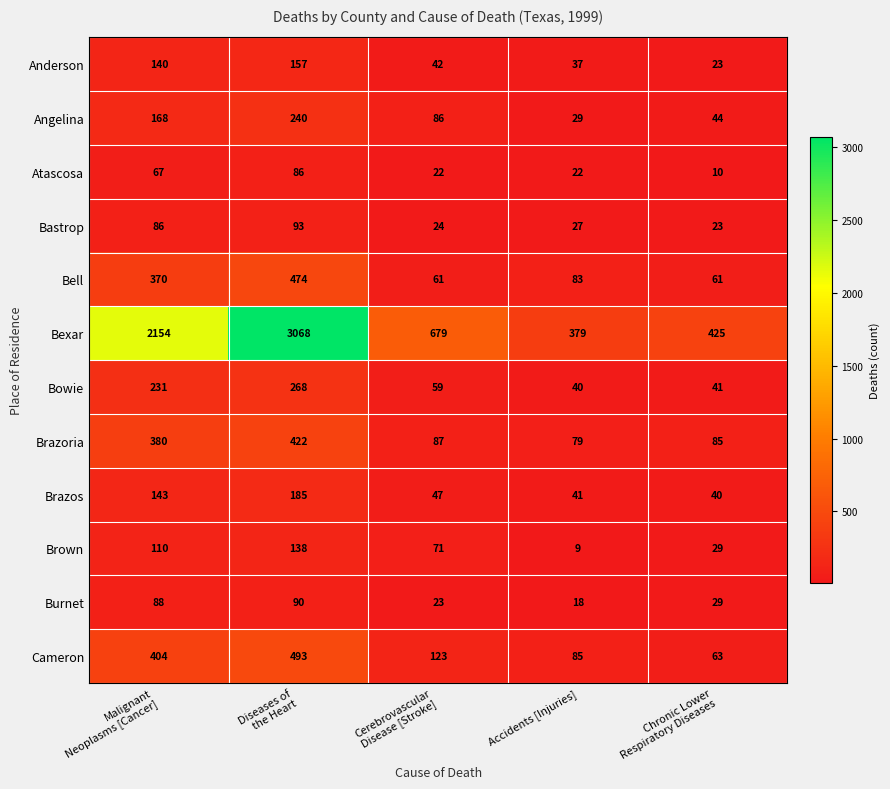

What is the total value across all series at Malignant
Neoplasms [Cancer]?

4341